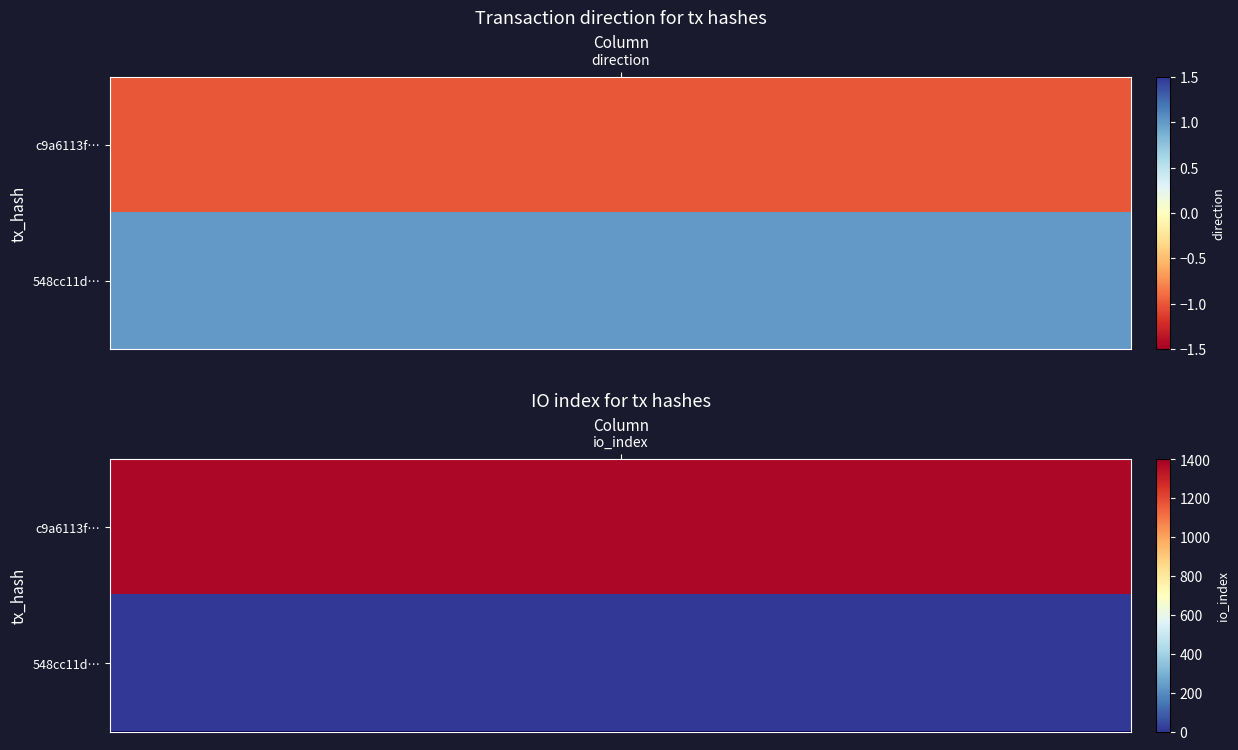

Rank the categories by 548cc11d21456527fb1eee2ed8004293fe53fac value from highest to lowest.

1, 0